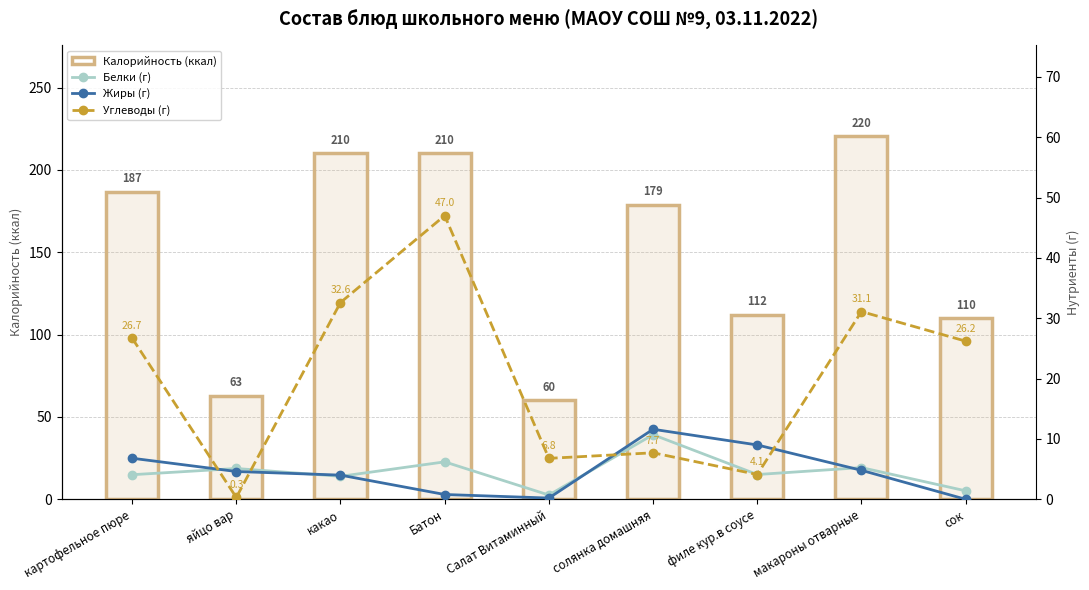

What is the minimum value for Углеводы (г)?

0.3